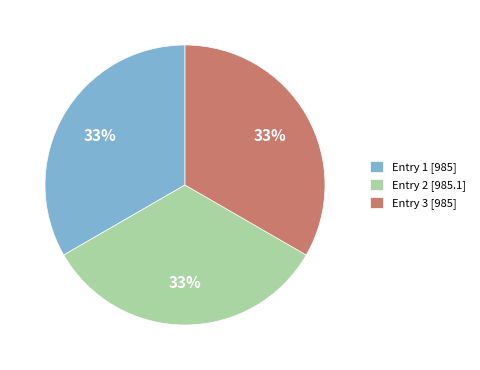

Does any single category account for the majority?

No